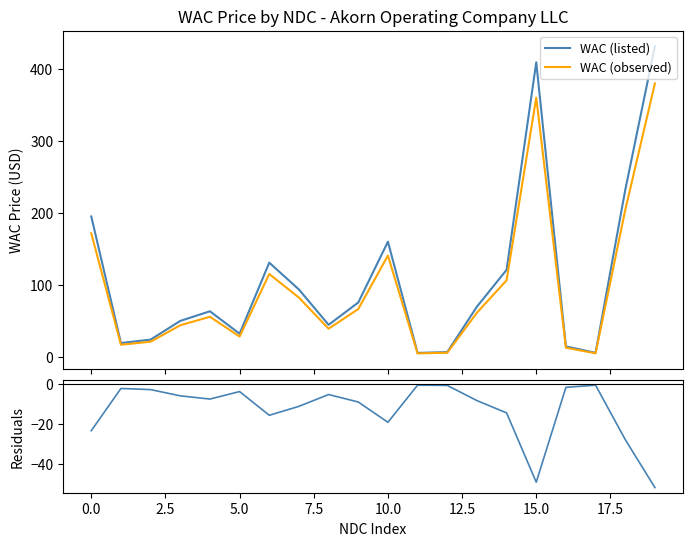

How many interior local valleys does the Residuals series have?

4